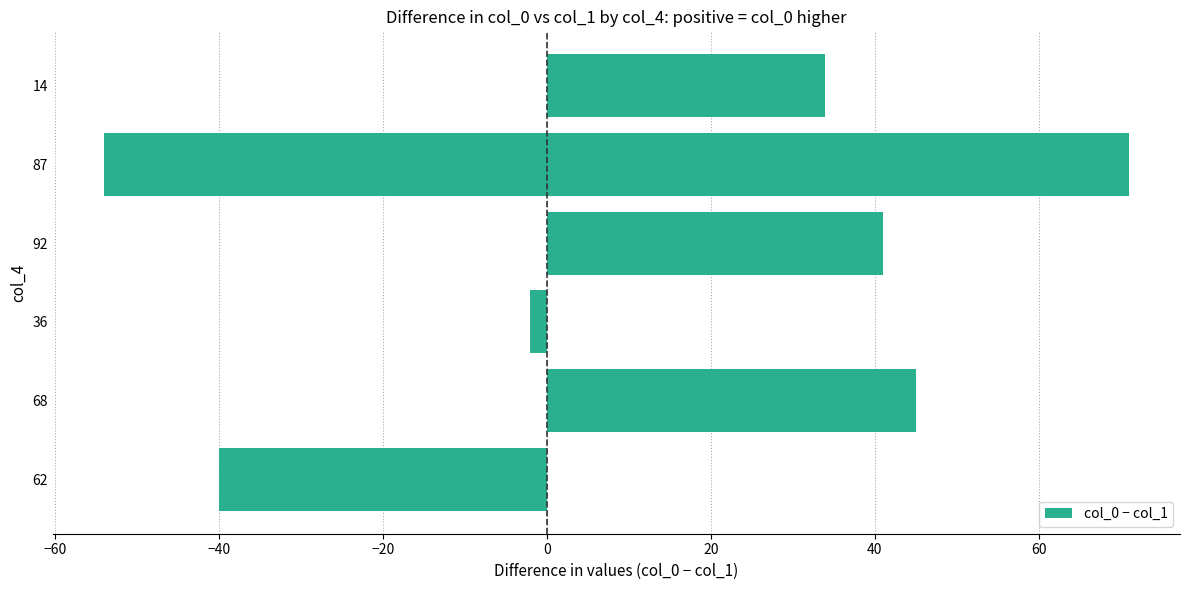

How many values are above zero?

4